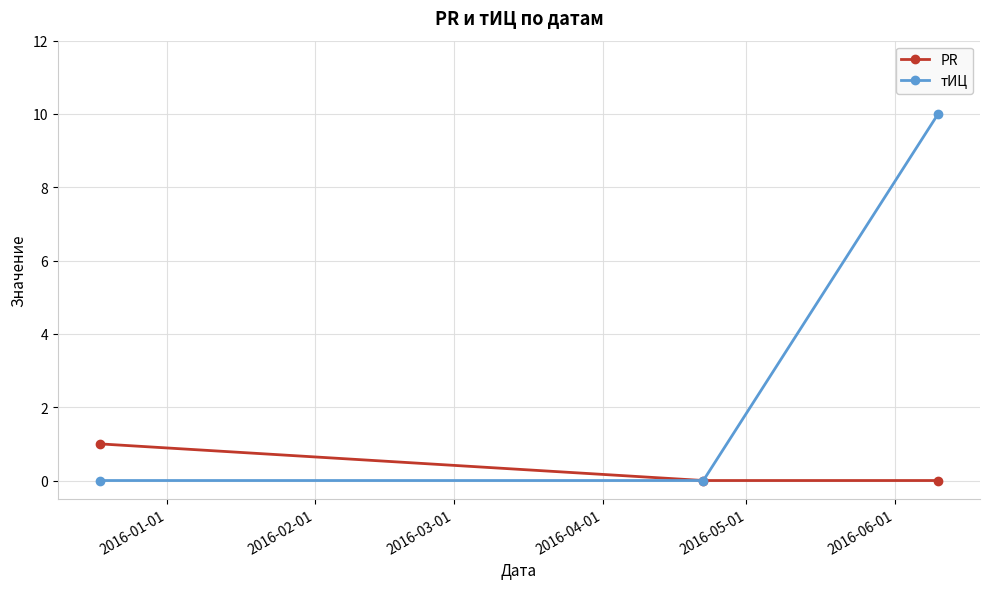

List the series in order of their peak value, lowest first.

PR, тИЦ